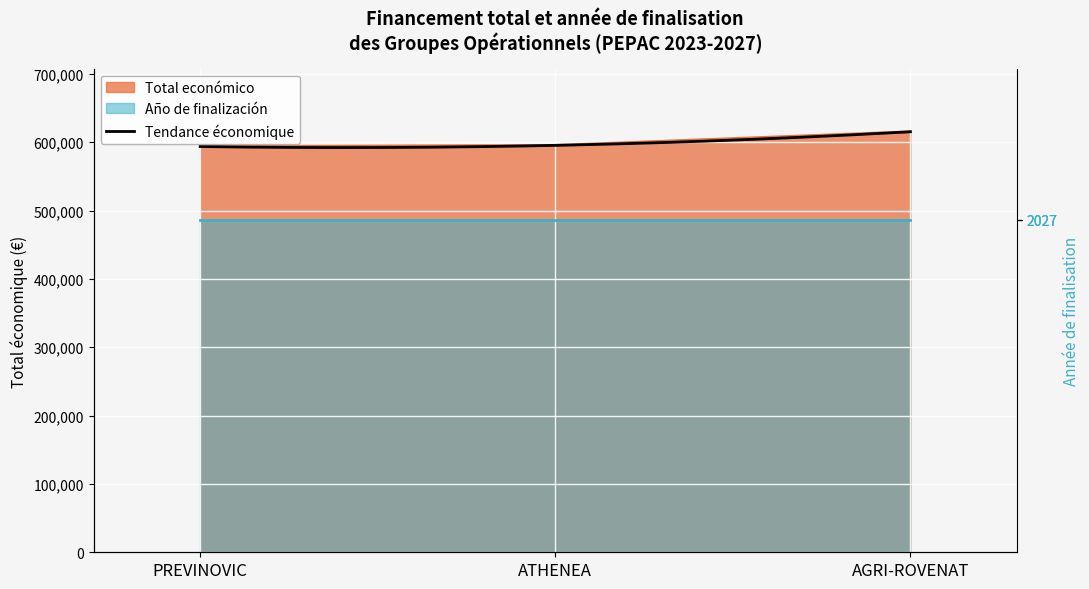

What is the label of the 1st point from the left?

PREVINOVIC